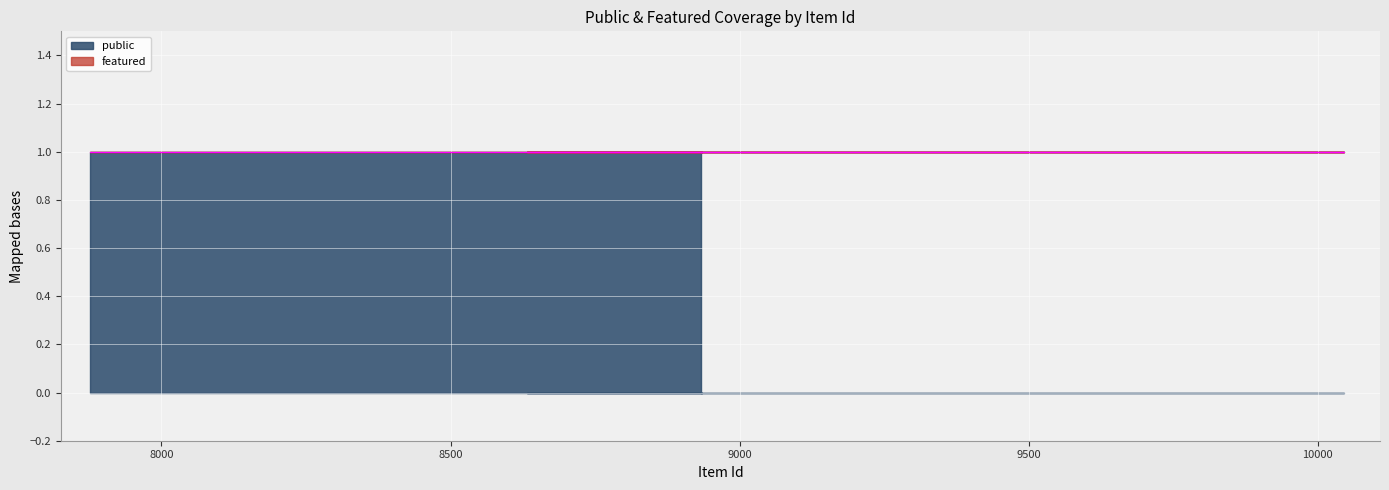

Where is featured nearest to the value 0?

8934